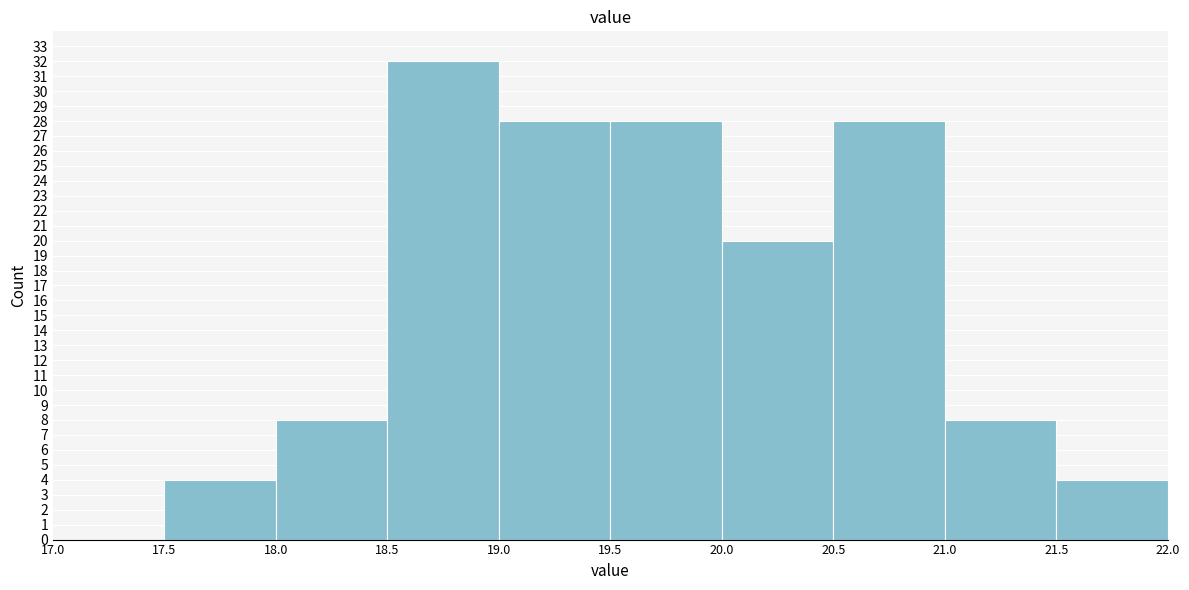

What is the height of the bar covering 20.0 to 20.5 on the x-axis? The values are not printed on the chart, so give them approximately, as read against the axis.

20